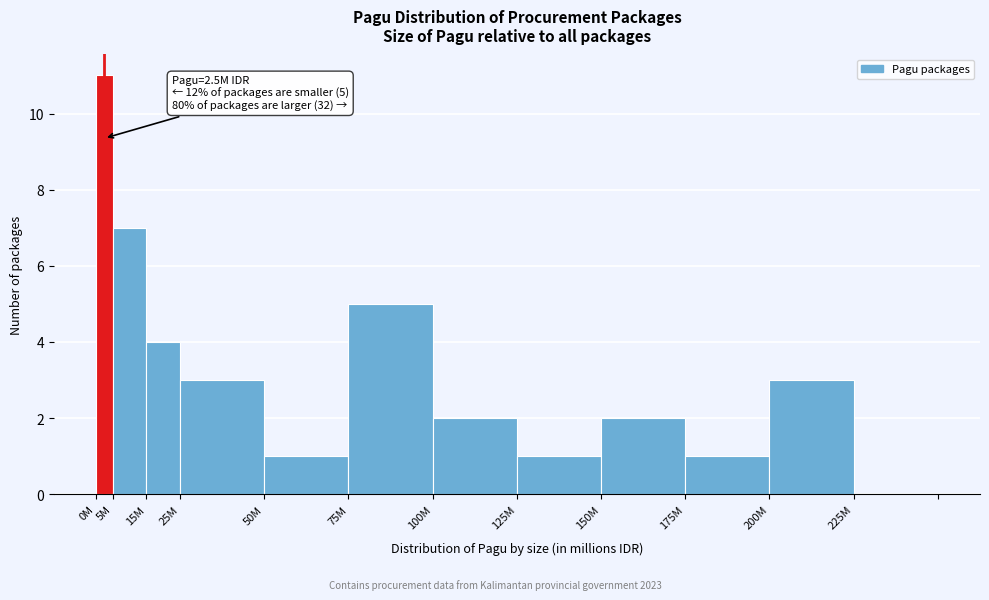

Reading left to right, transcribe all the data shown in this chart.

0M=11	5M=7	15M=4	25M=3	50M=1	75M=5	100M=2	125M=1	150M=2	175M=1	200M=3	225M=0